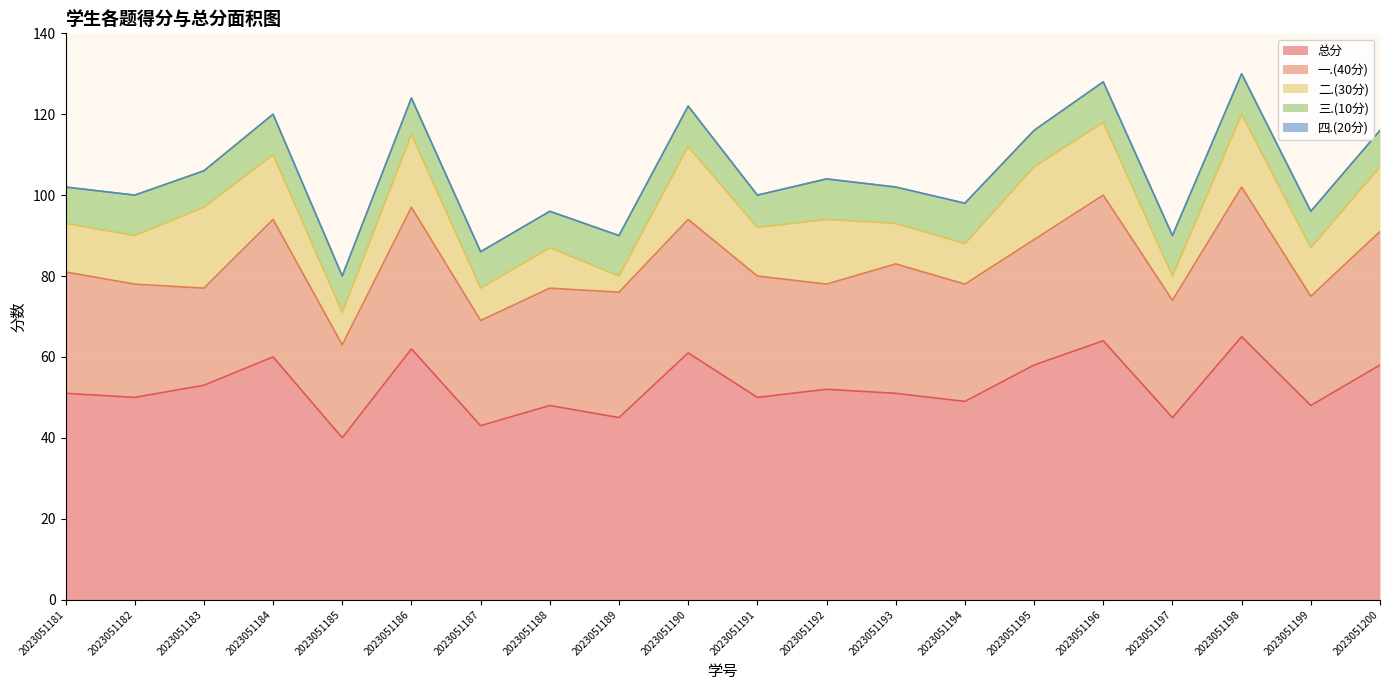

What is the value of the 总分 point at the 10th from the left?

61